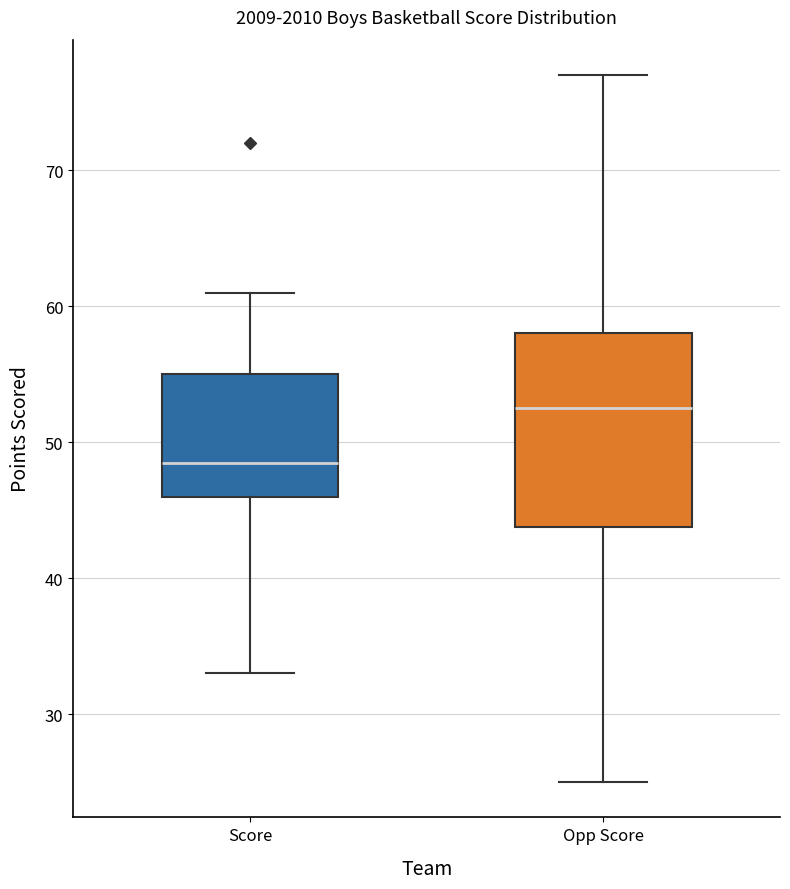

Reading left to right, read every box against the y-axis: the position of its median line, the range the box covers, and the ends of its whiskers. The values are not printed on the chart, so give them approximately, as read against the axis.

Score: median 49, box 46 to 55, whiskers 33 to 61
Opp Score: median 53, box 44 to 58, whiskers 25 to 77